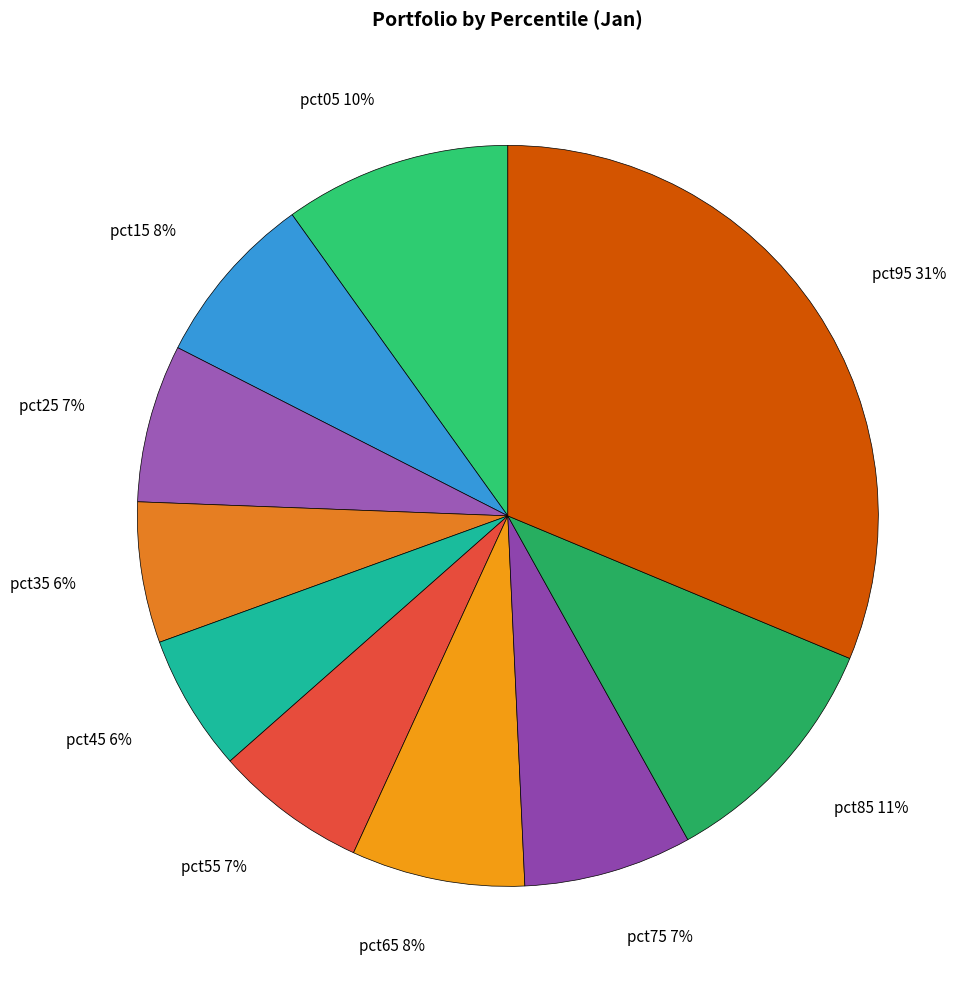

True or false: pct15 accounts for 1% of the total.

False